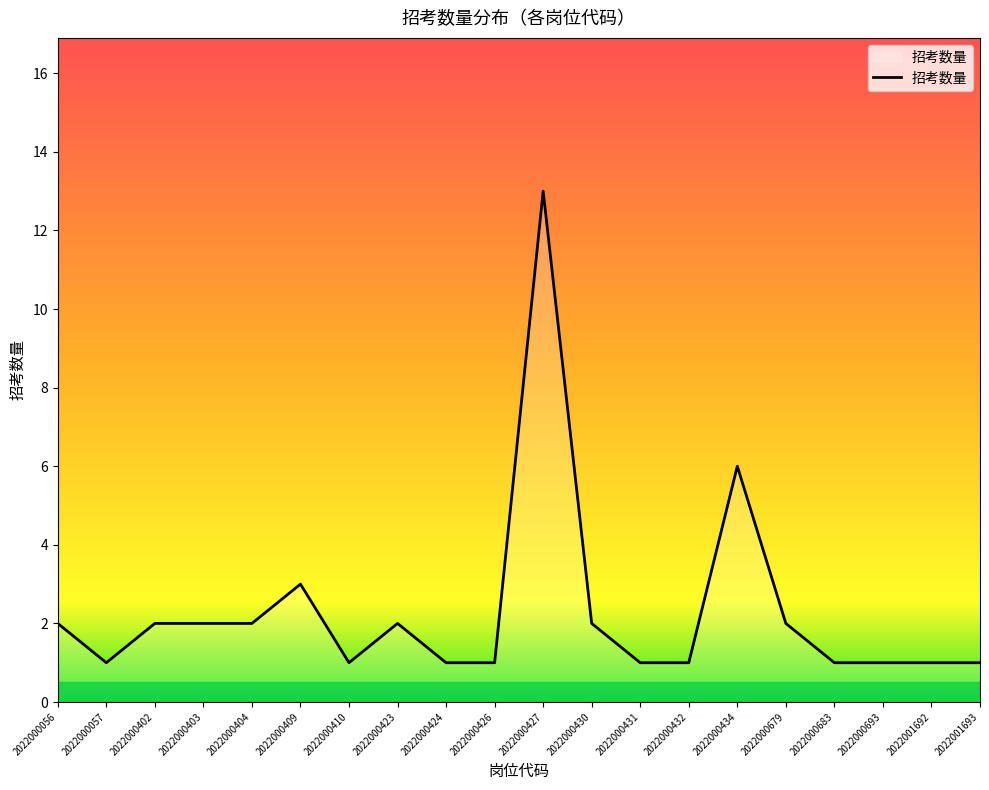

What value does the data have at 2022000434, to the nearest 5?

5